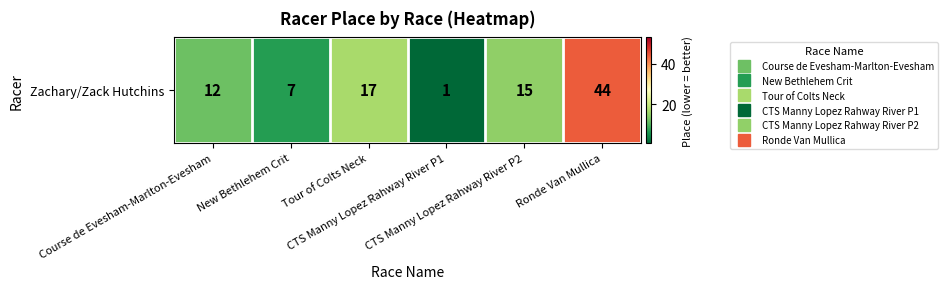

Reading left to right, extract all data points from this chart.

Course de Evesham-Marlton-Evesham=12	New Bethlehem Crit=7	Tour of Colts Neck=17	CTS Manny Lopez Rahway River P1=1	CTS Manny Lopez Rahway River P2=15	Ronde Van Mullica=44